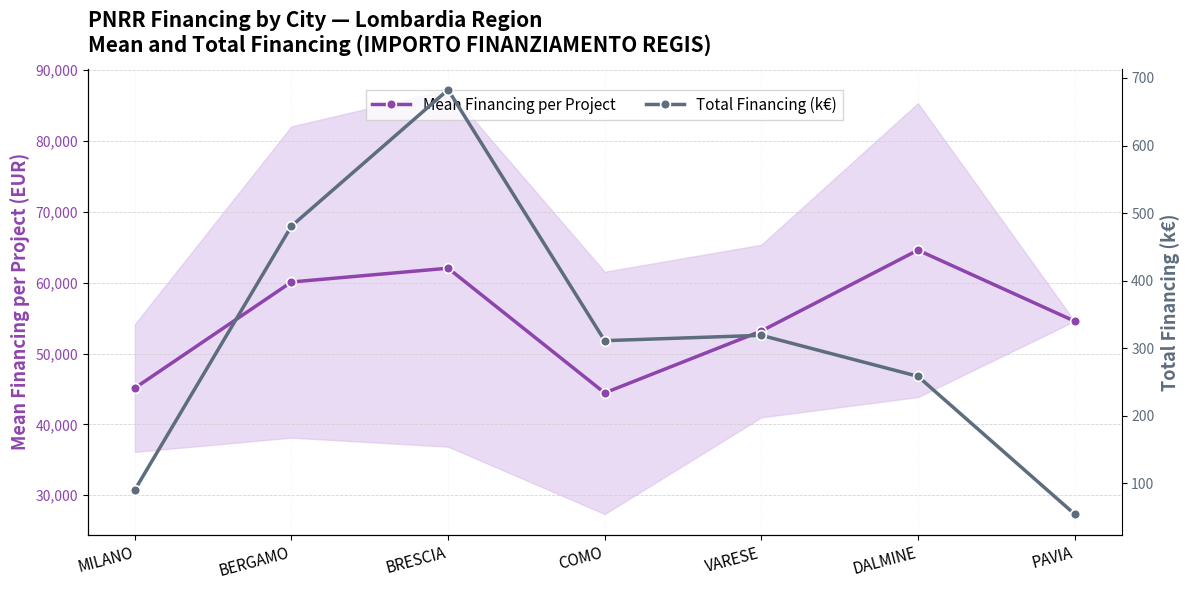

At which category does the chart reach its peak across all series?

DALMINE